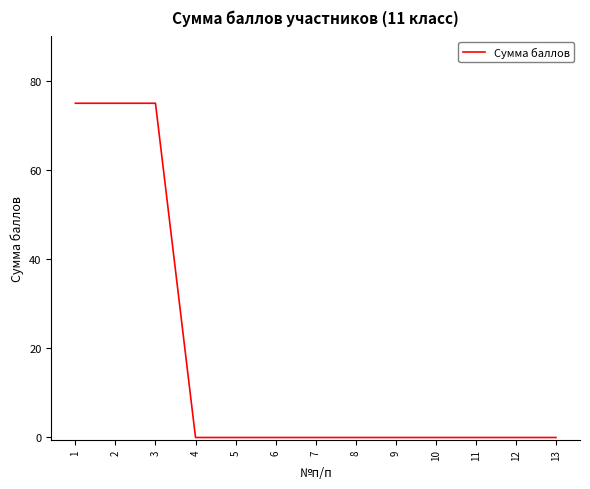

What is the change in value from 2 to 7?

-75